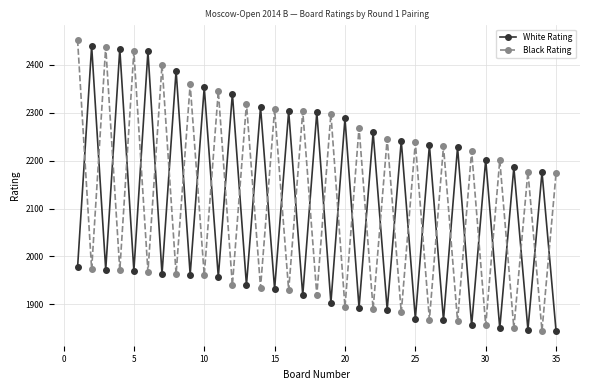

At how many categories does at least one series exceed 2018?

35